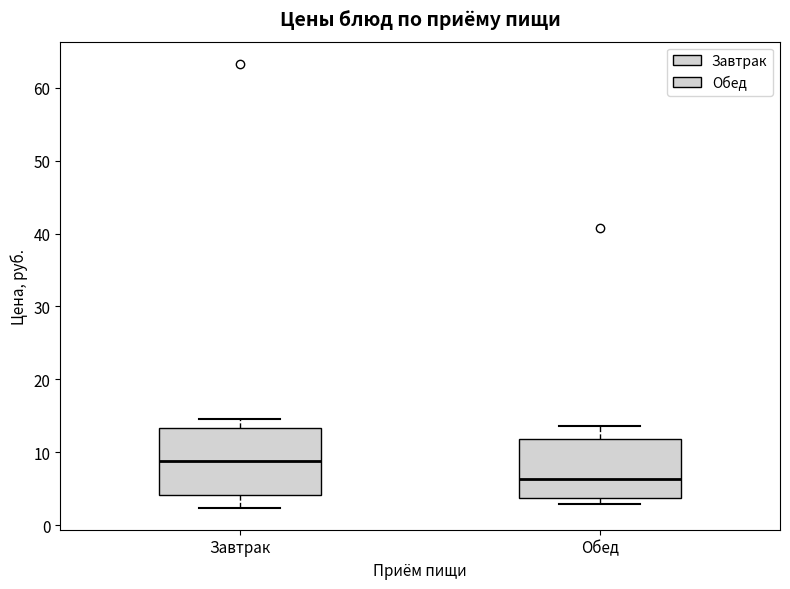

Where is the lower edge of the box for Обед on the y-axis? The values are not printed on the chart, so give them approximately, as read against the axis.

4